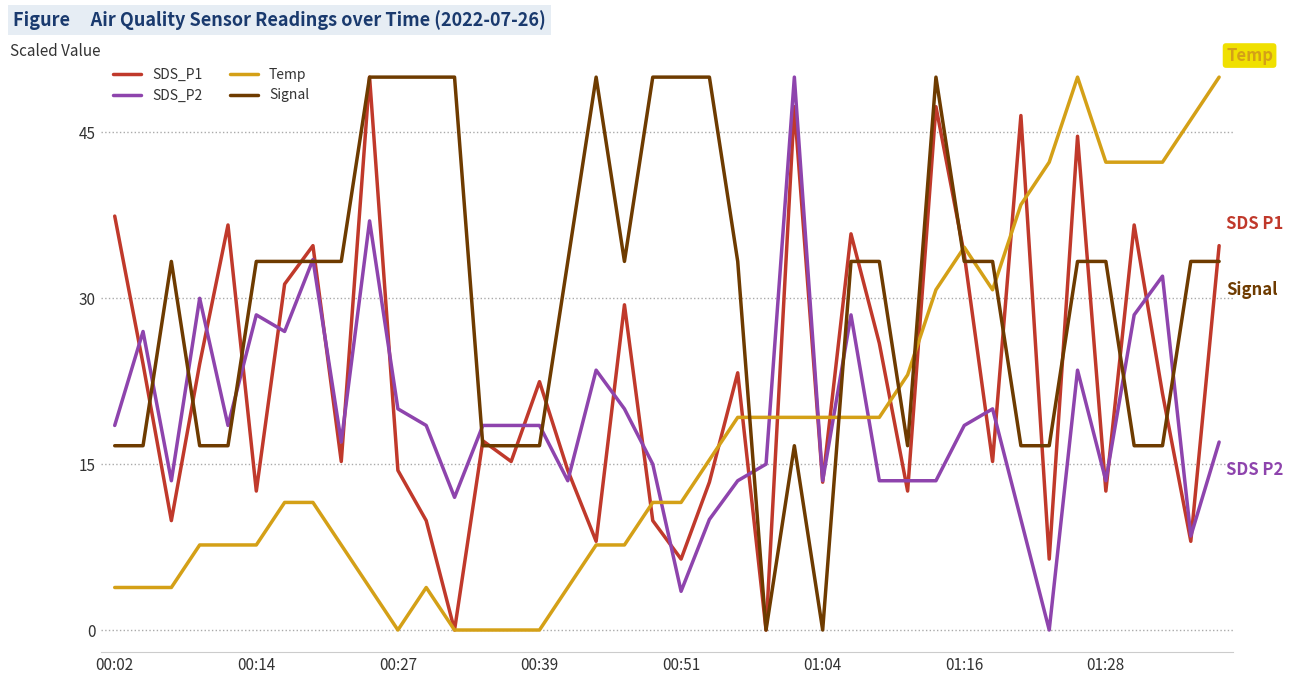

Which series has the largest total across all categories?

Signal